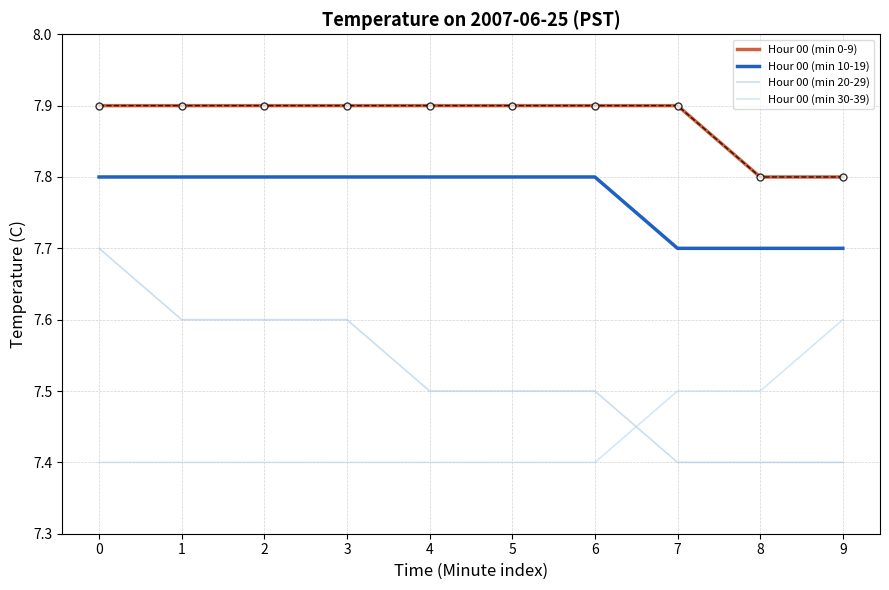

Does the chart display data point markers on the line(s)?

No